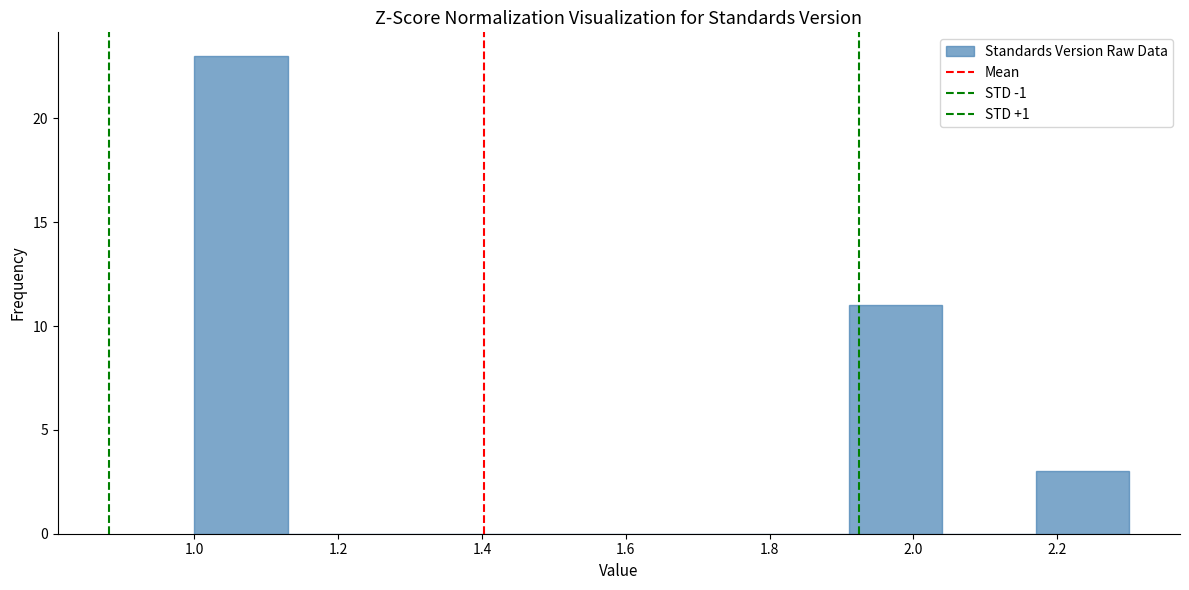

Reading left to right, transcribe this chart: for each bar, give the range it covers on the x-axis and its height. Neither the bar edges nor the heights are printed on the chart, so give them approximately, as read against the axes.

1.00 to 1.13: 23
1.13 to 1.26: 0
1.26 to 1.39: 0
1.39 to 1.52: 0
1.52 to 1.65: 0
1.65 to 1.78: 0
1.78 to 1.91: 0
1.91 to 2.04: 11
2.04 to 2.17: 0
2.17 to 2.30: 3